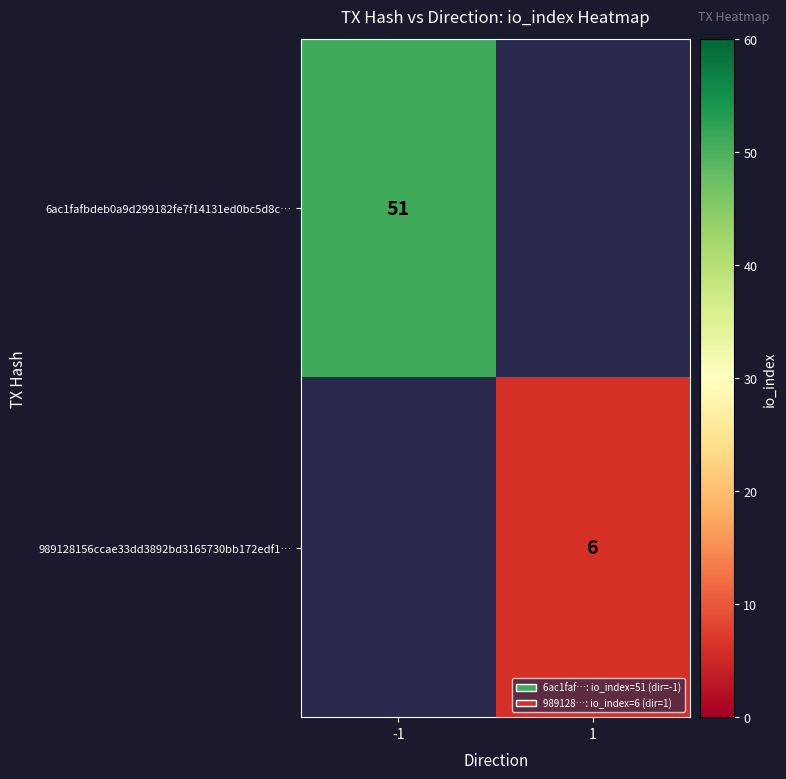

True or false: 6ac1fafbdeb0a9d299182fe7f14131ed0bc5d8c… has a value of 27 at -1.

False